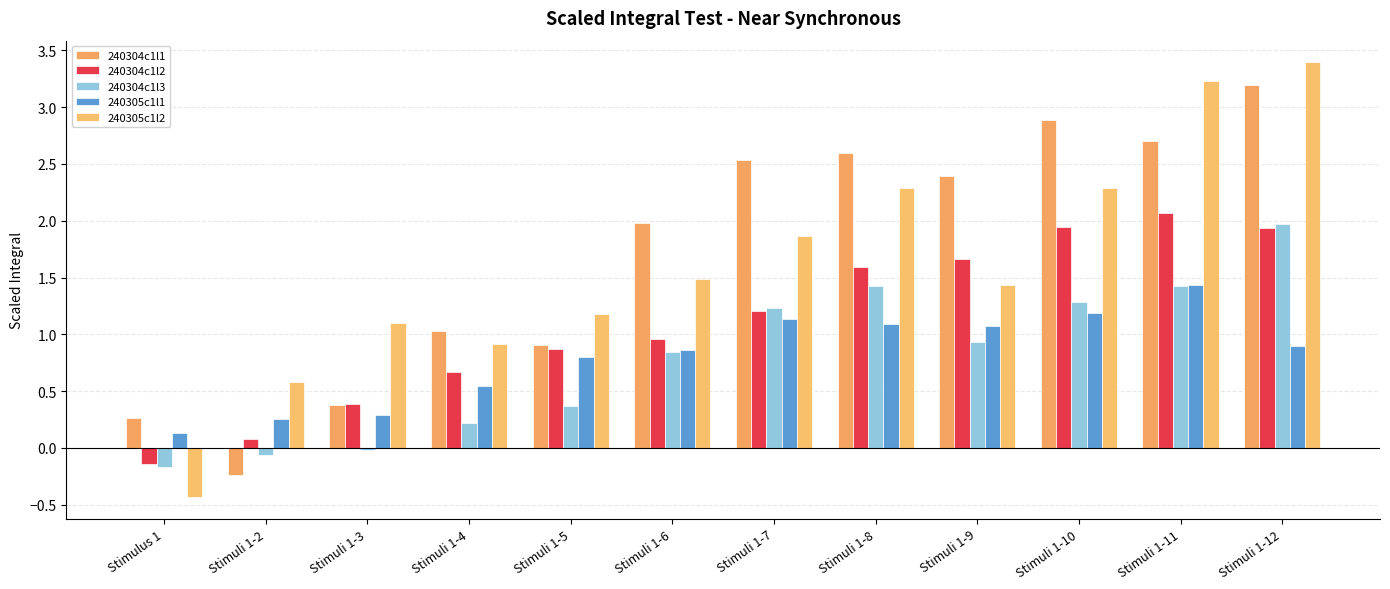

Reading right to left, extract all data points from this chart.

240304c1l1: 3.2	2.7	2.9	2.4	2.6	2.5	2.0	0.9	1.0	0.4	-0.2	0.3
240304c1l2: 1.9	2.1	1.9	1.7	1.6	1.2	1.0	0.9	0.7	0.4	0.1	-0.1
240304c1l3: 2.0	1.4	1.3	0.9	1.4	1.2	0.8	0.4	0.2	-0.0	-0.1	-0.2
240305c1l1: 0.9	1.4	1.2	1.1	1.1	1.1	0.9	0.8	0.5	0.3	0.3	0.1
240305c1l2: 3.4	3.2	2.3	1.4	2.3	1.9	1.5	1.2	0.9	1.1	0.6	-0.4